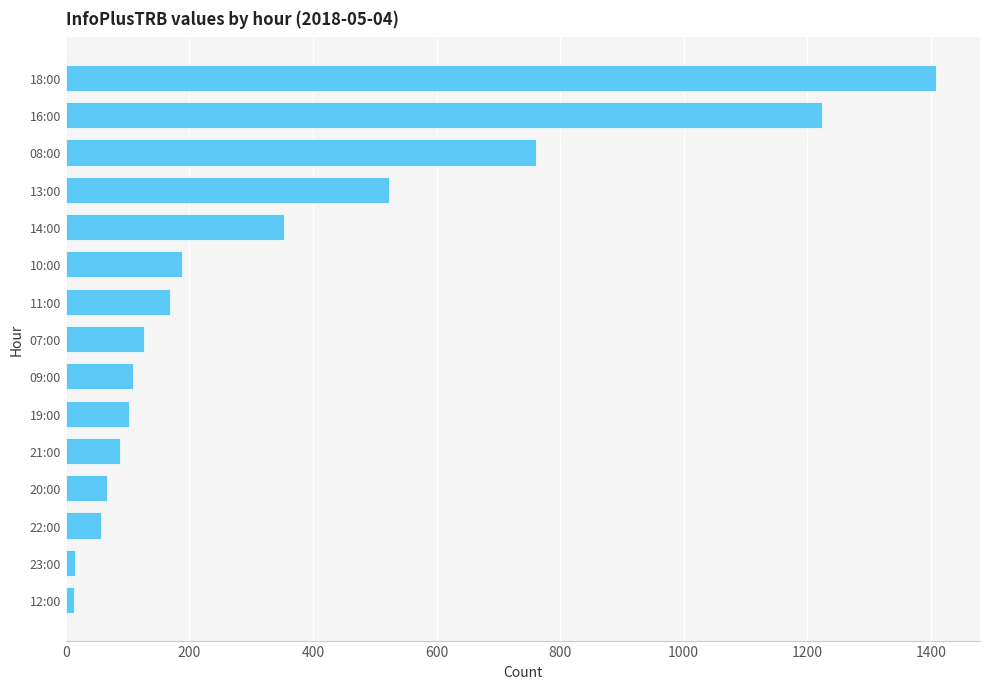

The value at 08:00 is 761. True or false?

True